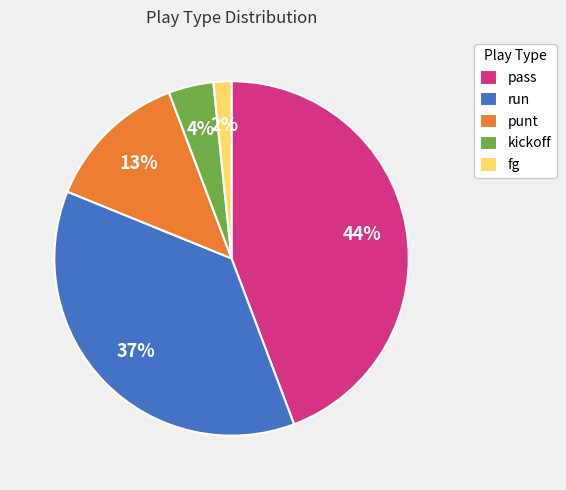

Combined, do run and kickoff account for over 50%?

No